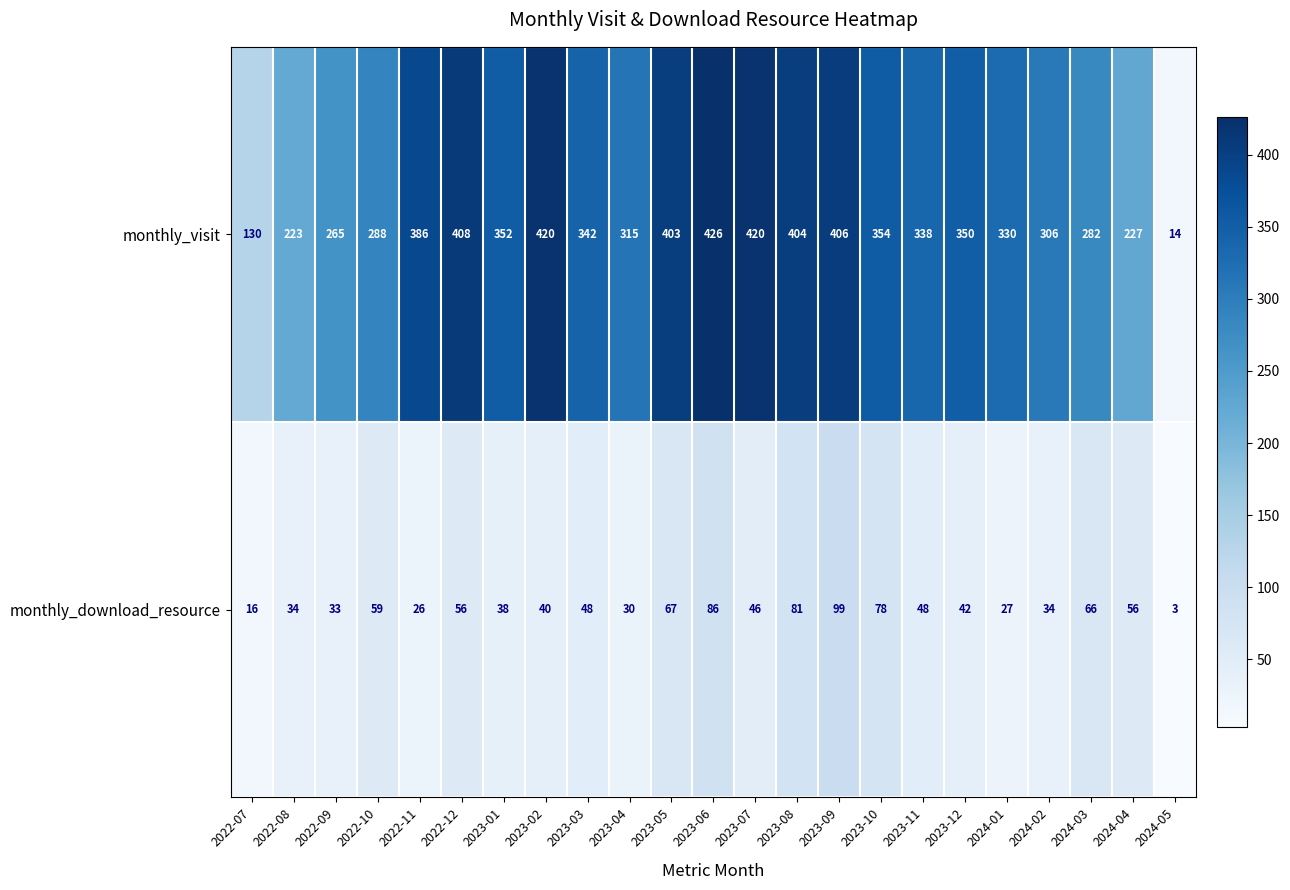

What value does the monthly_visit series have at 2022-09, to the nearest 5?

265